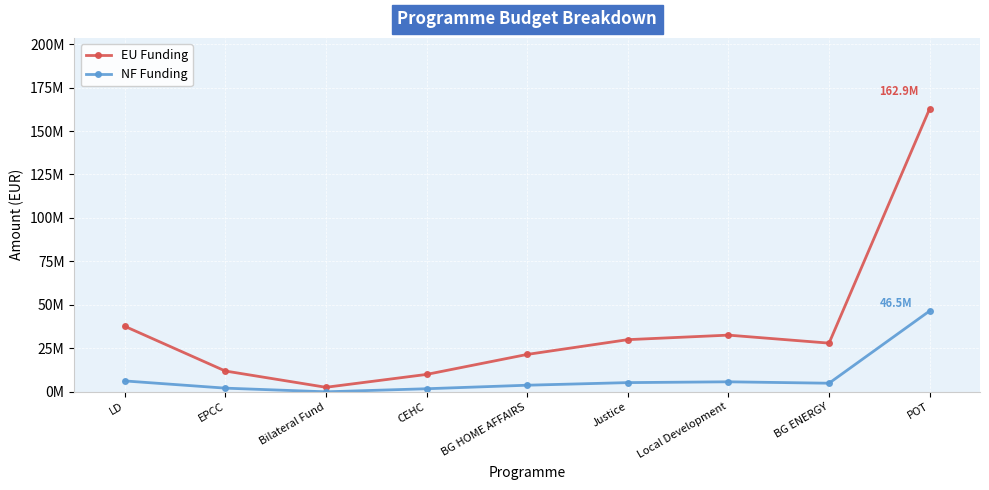

What is the approximate value of NF Funding at BG HOME AFFAIRS?

3794059.5